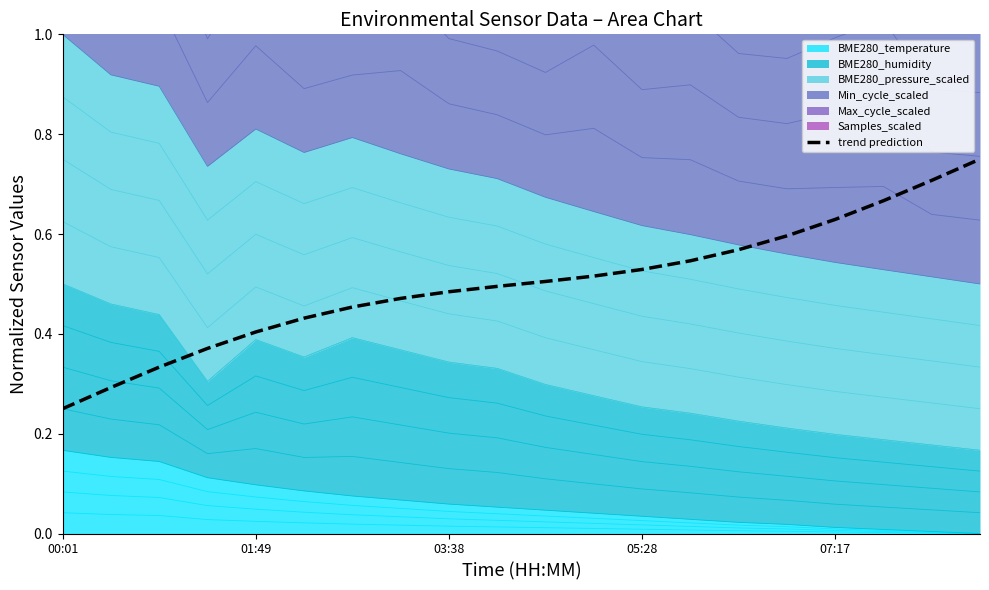

At which category does the chart reach its peak across all series?

19